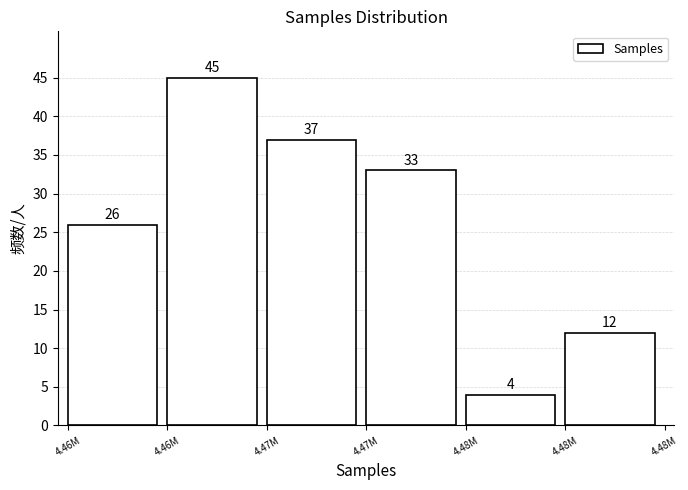

How many bars are there in total?

6